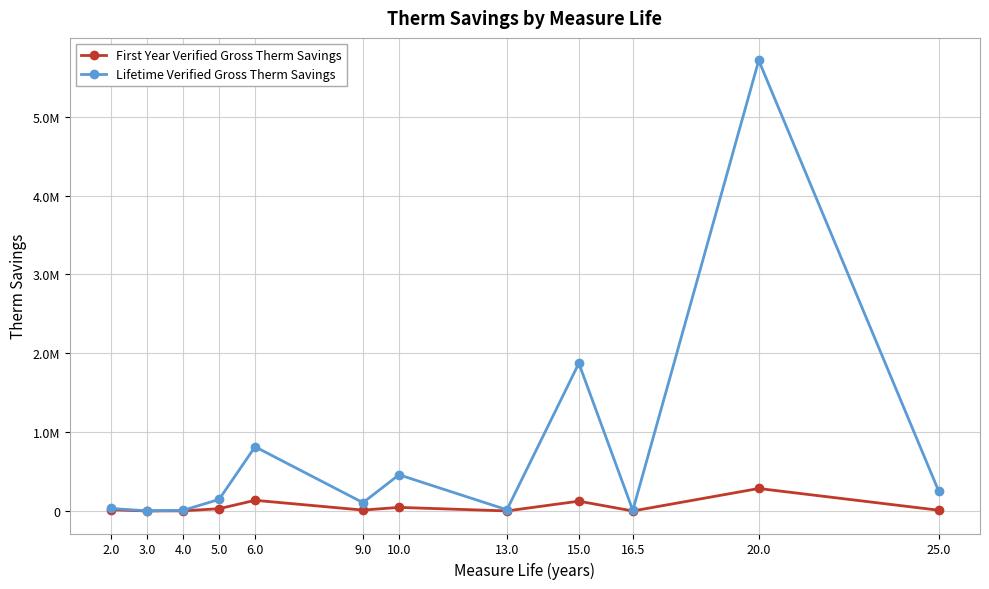

True or false: Lifetime Verified Gross Therm Savings has more than 0 points higher than both neighbors.

True